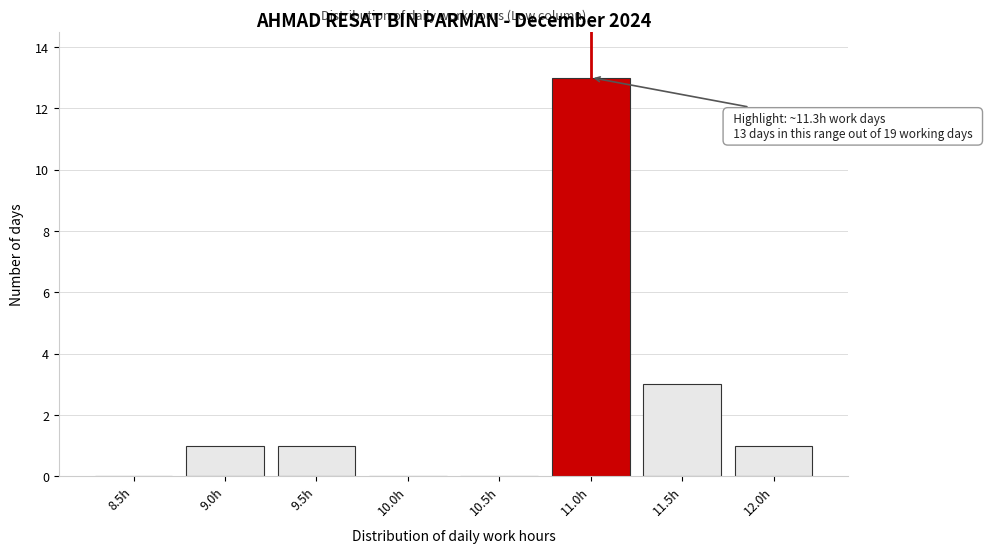

Reading left to right, list all the values displayed in this chart.

8.5h=0	9.0h=1	9.5h=1	10.0h=0	10.5h=0	11.0h=13	11.5h=3	12.0h=1